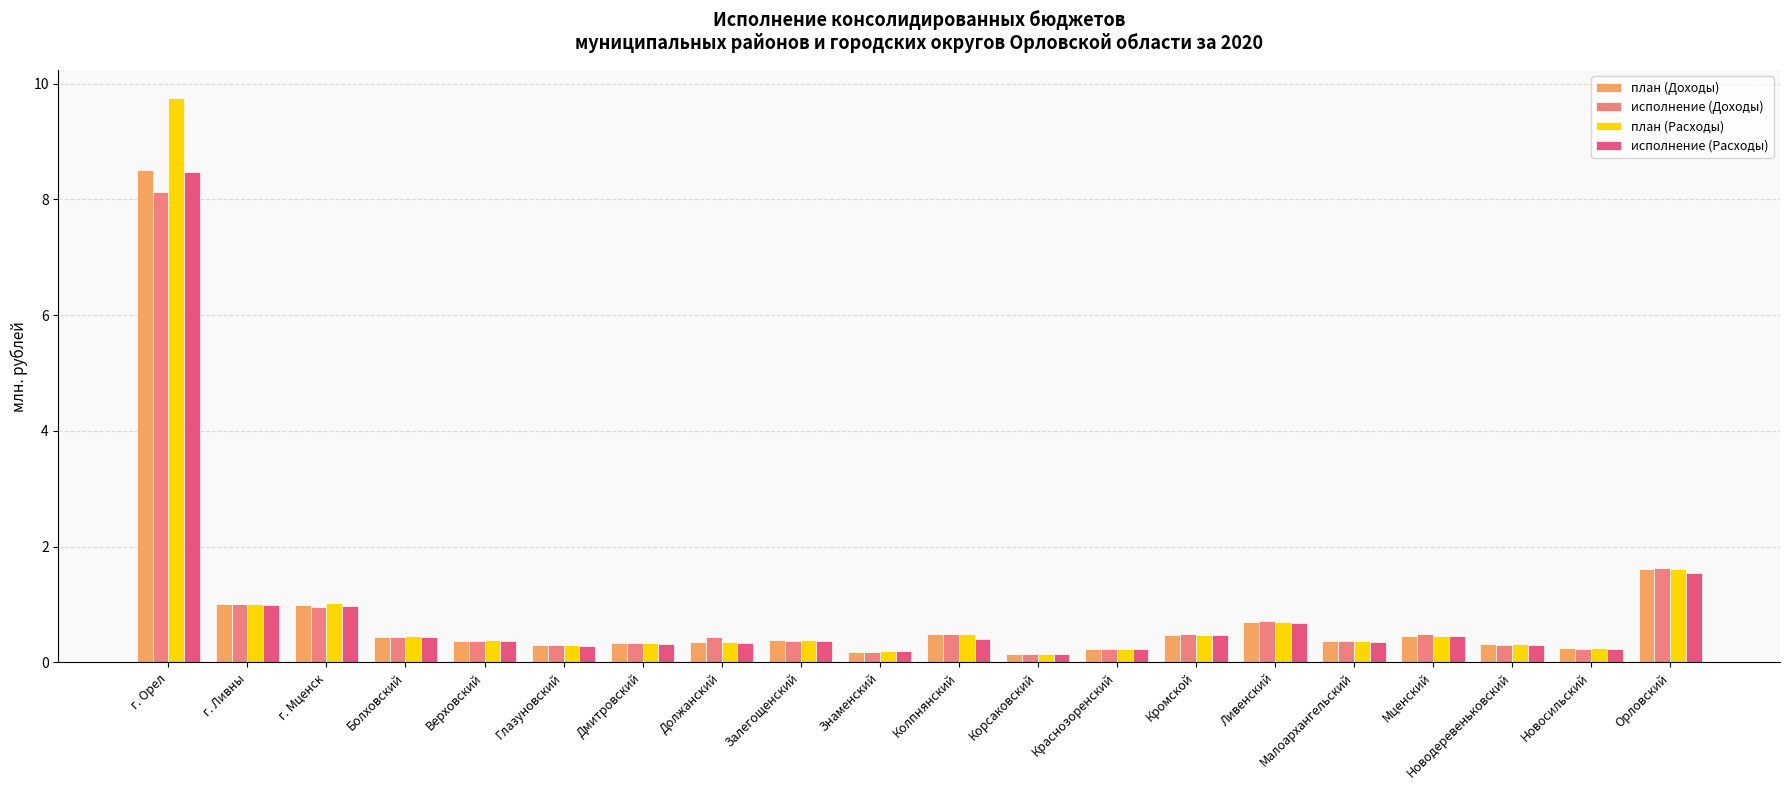

At which category is the sum across all series the highest?

г. Орел